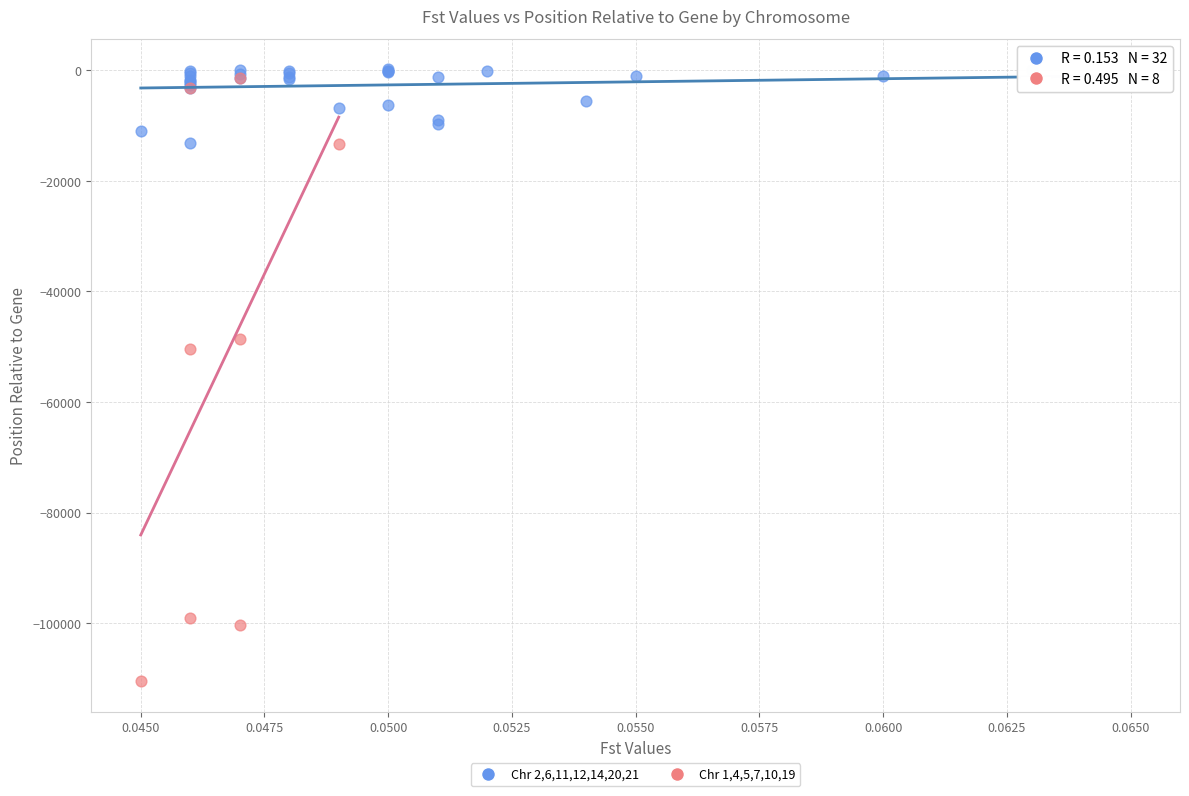

Which series contains the lowest Y value?

Chr 1,4,5,7,10,19